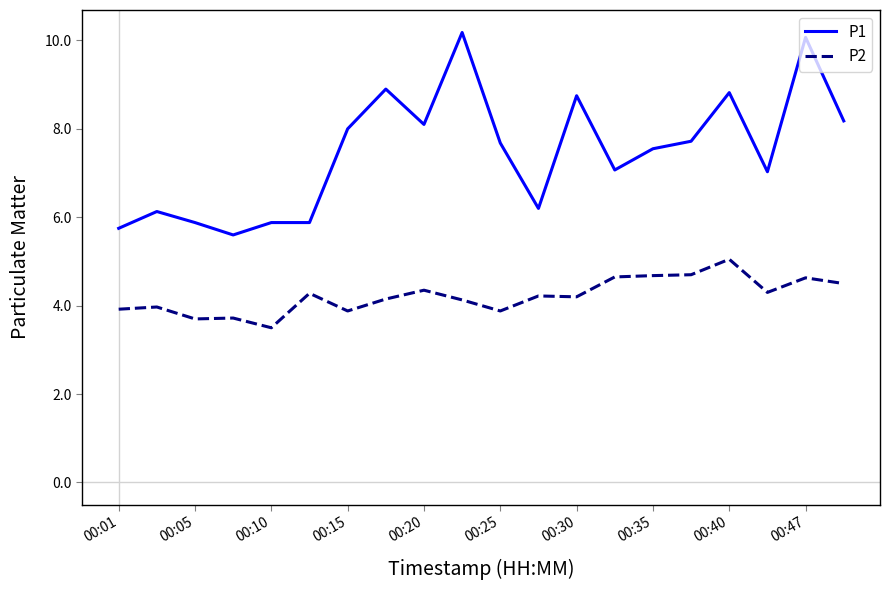

At how many categories does at least one series exceed 9?

2